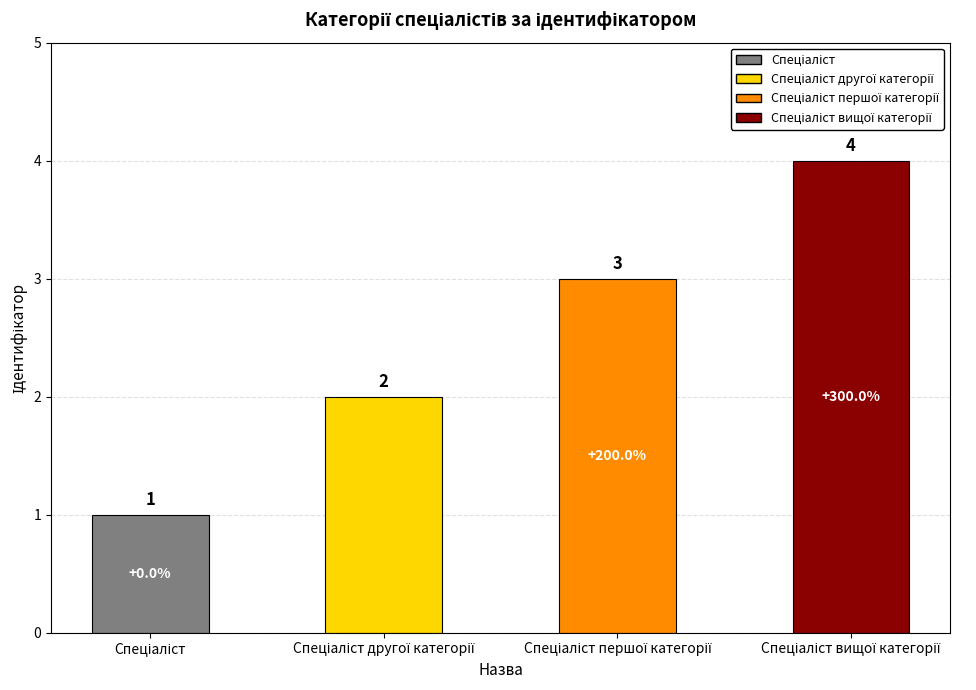

What is the minimum value shown in the chart?

1